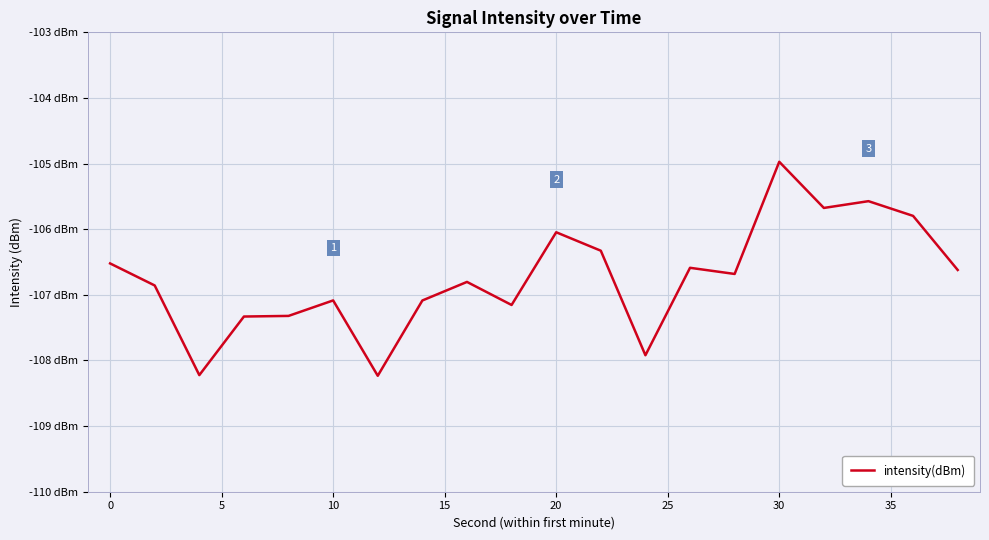

What is the greatest value displayed?

-105.0